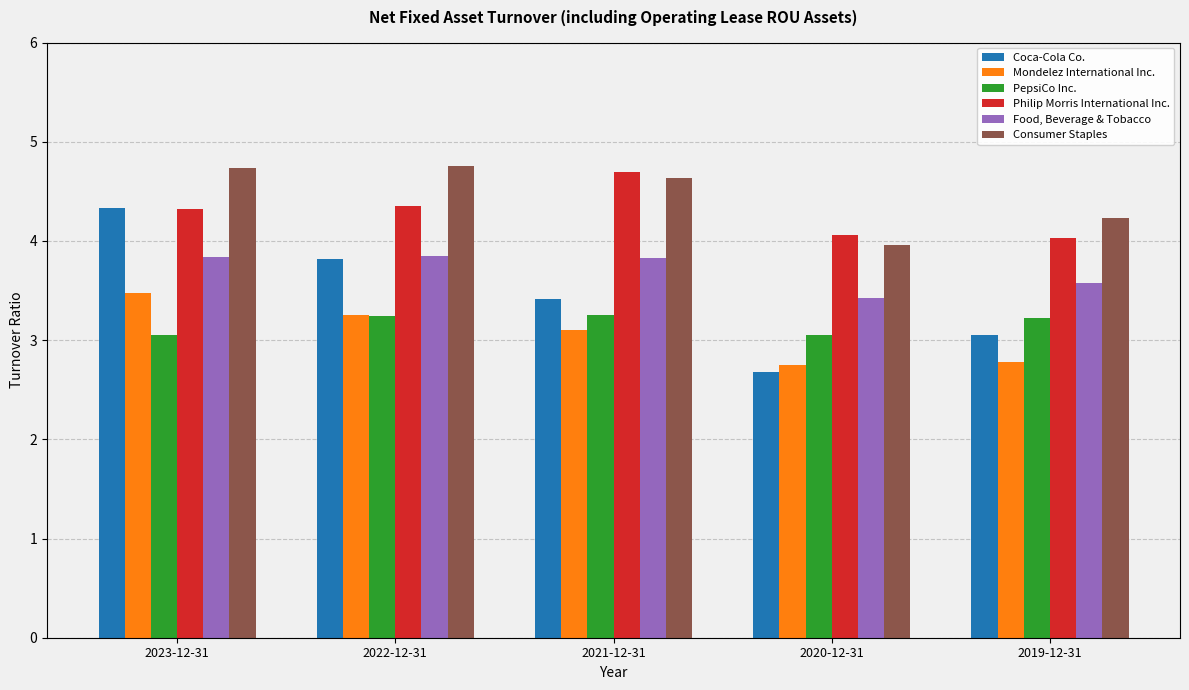

At which label does Philip Morris International Inc. reach its peak?

2021-12-31